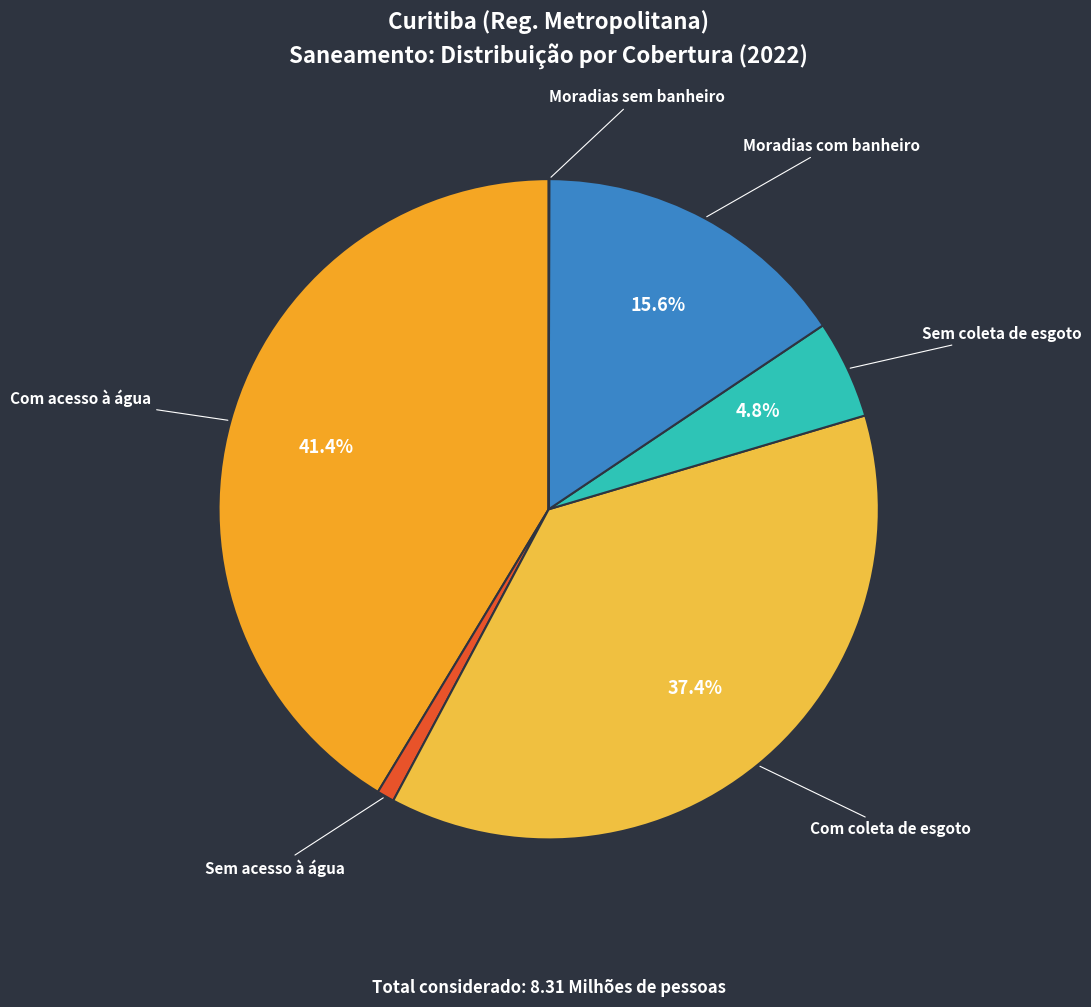

True or false: Moradias com banheiro accounts for 16% of the total.

True